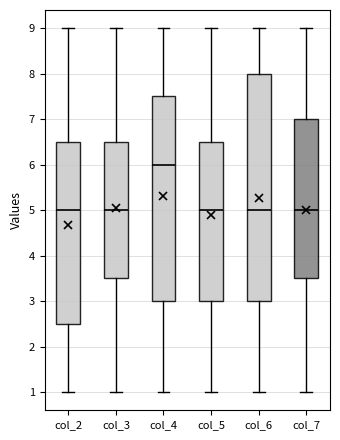

Reading left to right, transcribe this box plot: for each box, give where its median line is, the range the box spans, and where its two whiskers end, as read against the y-axis. The values are not printed on the chart, so give them approximately, as read against the axis.

col_2: median 5.0, box 2.5 to 6.5, whiskers 1.0 to 9.0
col_3: median 5.0, box 3.5 to 6.5, whiskers 1.0 to 9.0
col_4: median 6.0, box 3.0 to 7.5, whiskers 1.0 to 9.0
col_5: median 5.0, box 3.0 to 6.5, whiskers 1.0 to 9.0
col_6: median 5.0, box 3.0 to 8.0, whiskers 1.0 to 9.0
col_7: median 5.0, box 3.5 to 7.0, whiskers 1.0 to 9.0